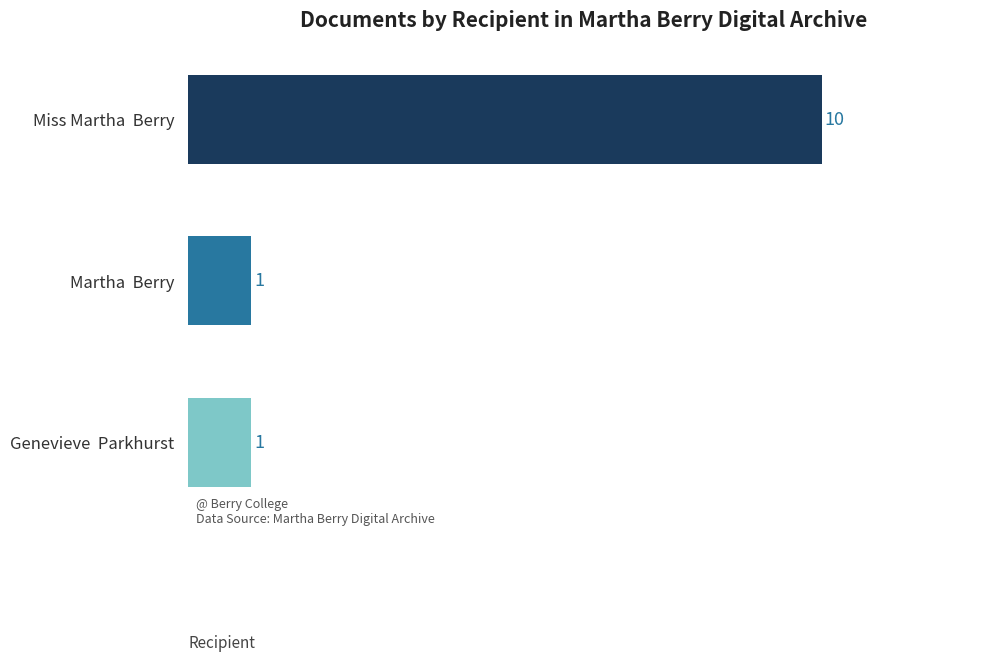

True or false: the data shows 15 at Miss Martha  Berry.

False